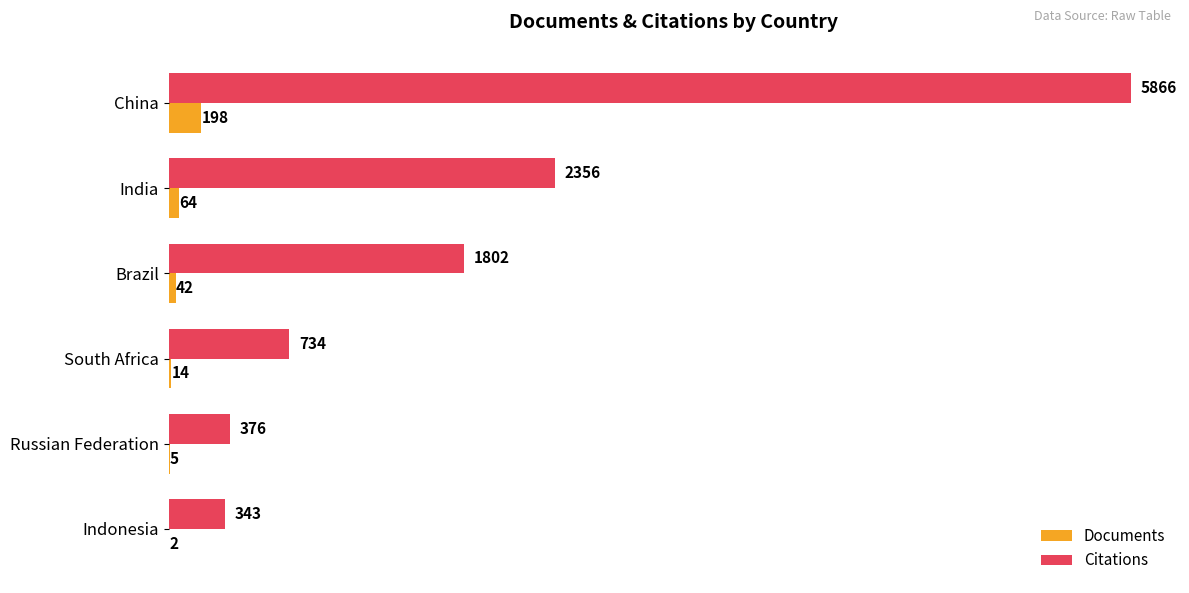

What are all the series names shown in the legend?

Documents, Citations